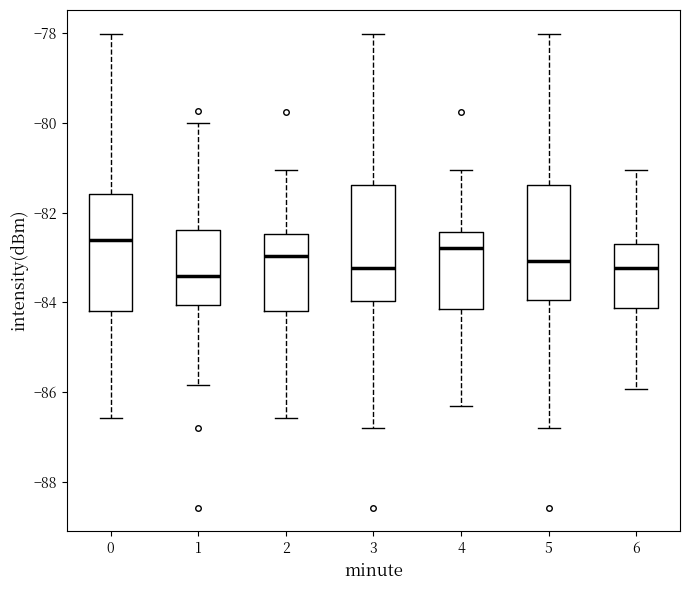

Reading left to right, transcribe this box plot: for each box, give where its median line is, the range the box spans, and where its two whiskers end, as read against the y-axis. The values are not printed on the chart, so give them approximately, as read against the axis.

0: median -82.6, box -84.2 to -81.6, whiskers -86.6 to -78.0
1: median -83.4, box -84.0 to -82.4, whiskers -85.8 to -80.0
2: median -83.0, box -84.2 to -82.4, whiskers -86.6 to -81.0
3: median -83.2, box -84.0 to -81.4, whiskers -86.8 to -78.0
4: median -82.8, box -84.2 to -82.4, whiskers -86.4 to -81.0
5: median -83.0, box -84.0 to -81.4, whiskers -86.8 to -78.0
6: median -83.2, box -84.2 to -82.8, whiskers -86.0 to -81.0